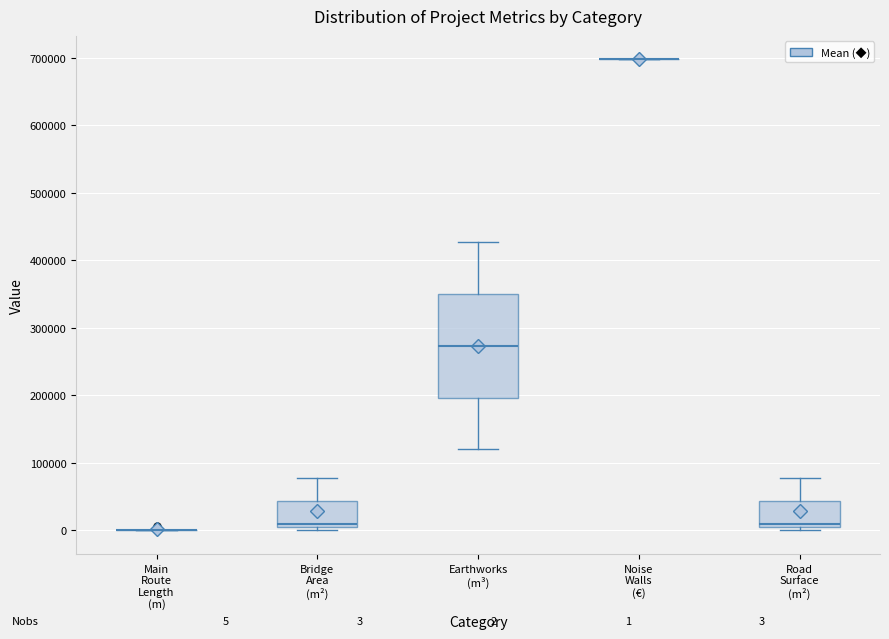

Which box is the tallest, from its lower edge to its upper edge?

Earthworks (m³)